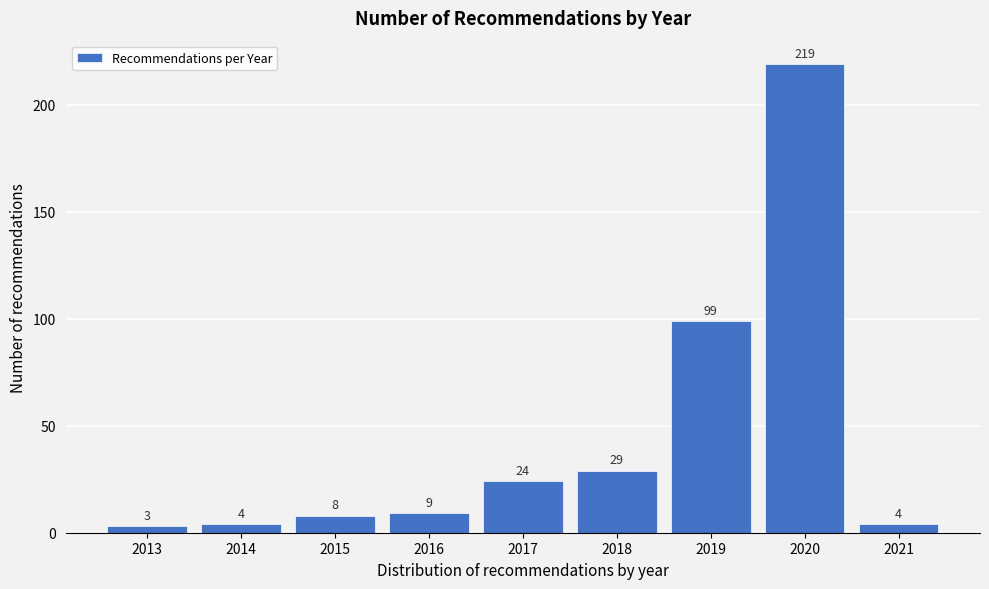

Reading left to right, transcribe all the data shown in this chart.

3	4	8	9	24	29	99	219	4